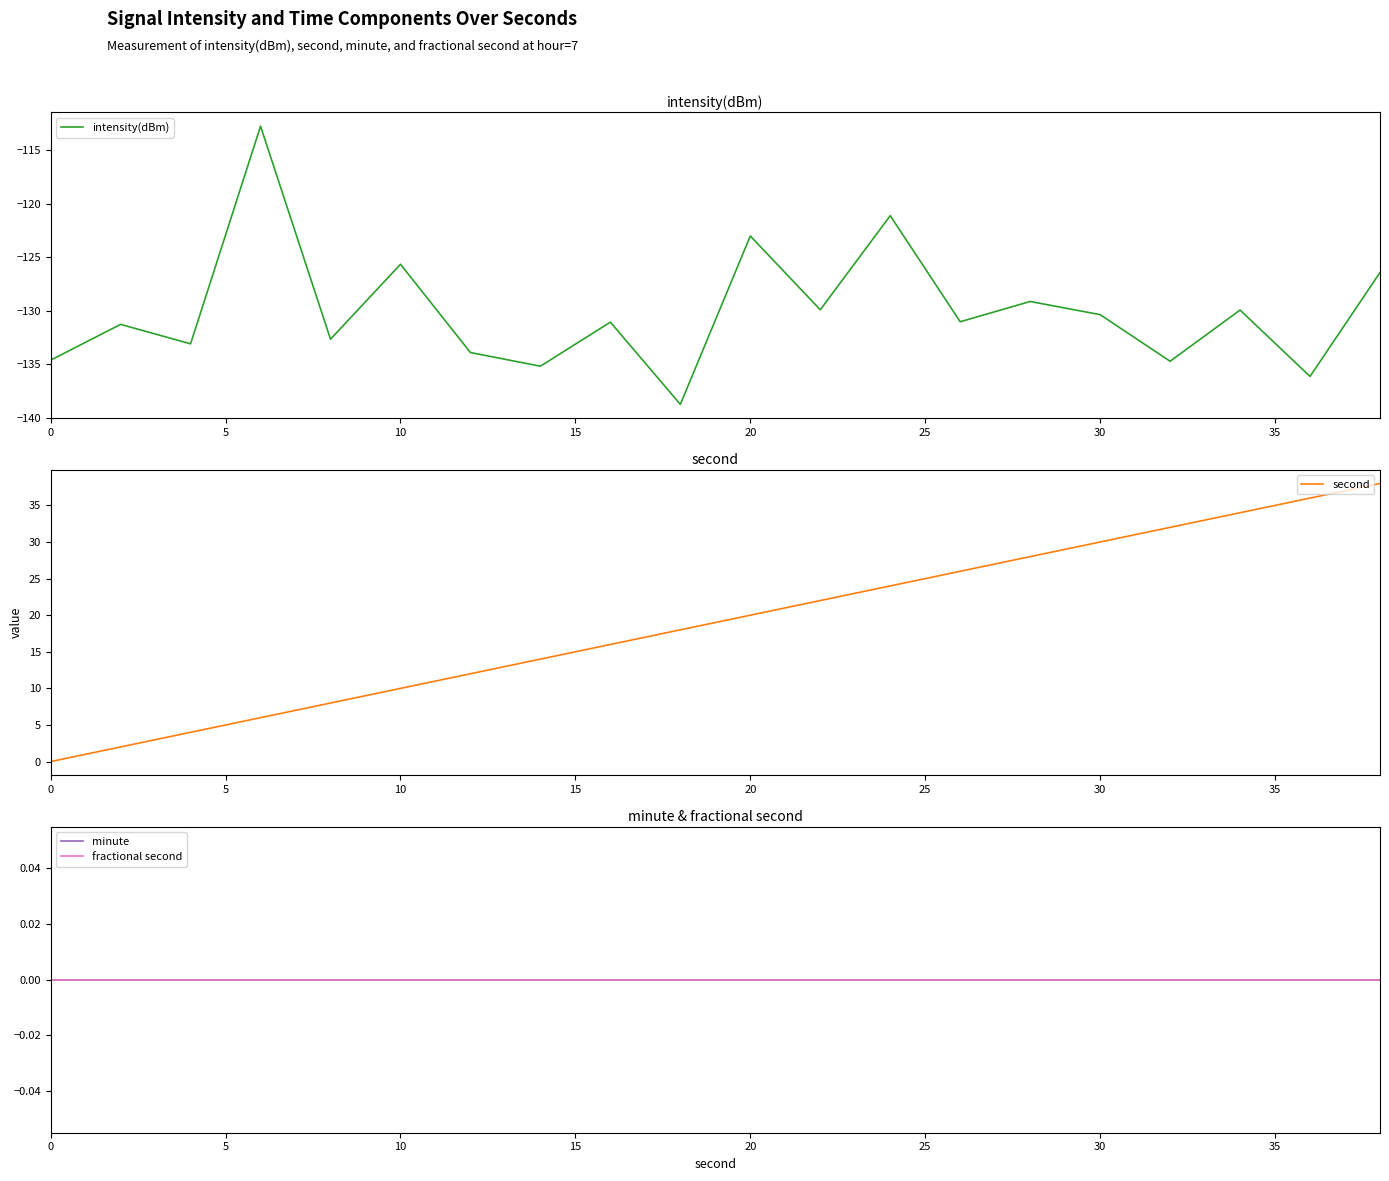

True or false: intensity(dBm) has a value of -200.4 at 20.

False